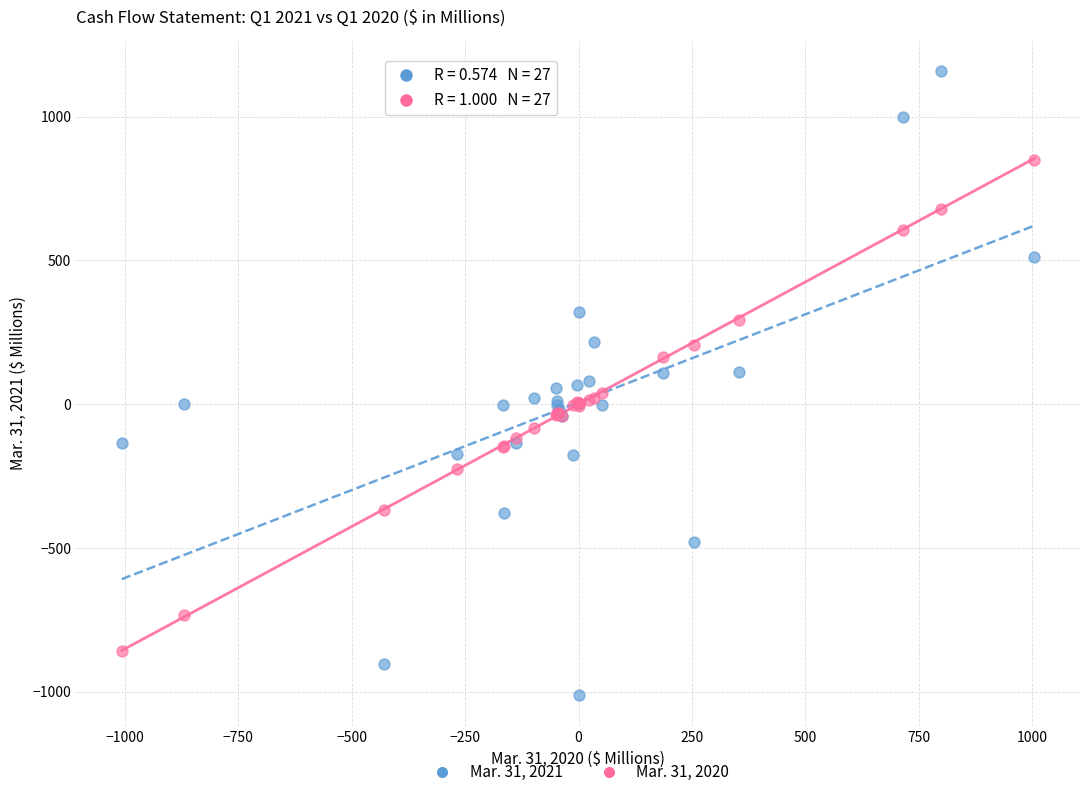

Which series reaches the maximum Y coordinate?

Mar. 31, 2021